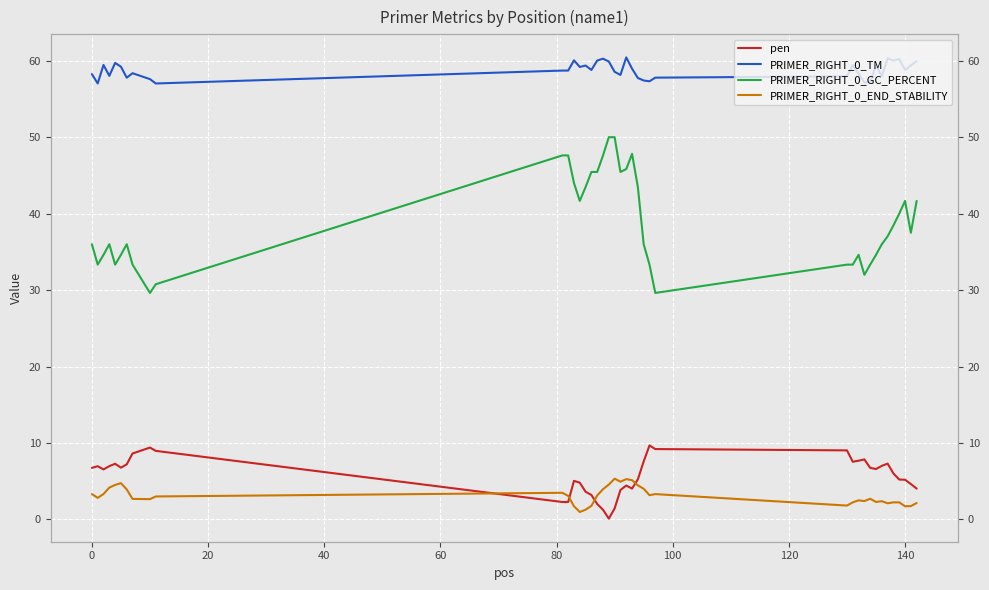

Which series has the largest total across all categories?

PRIMER_RIGHT_0_TM